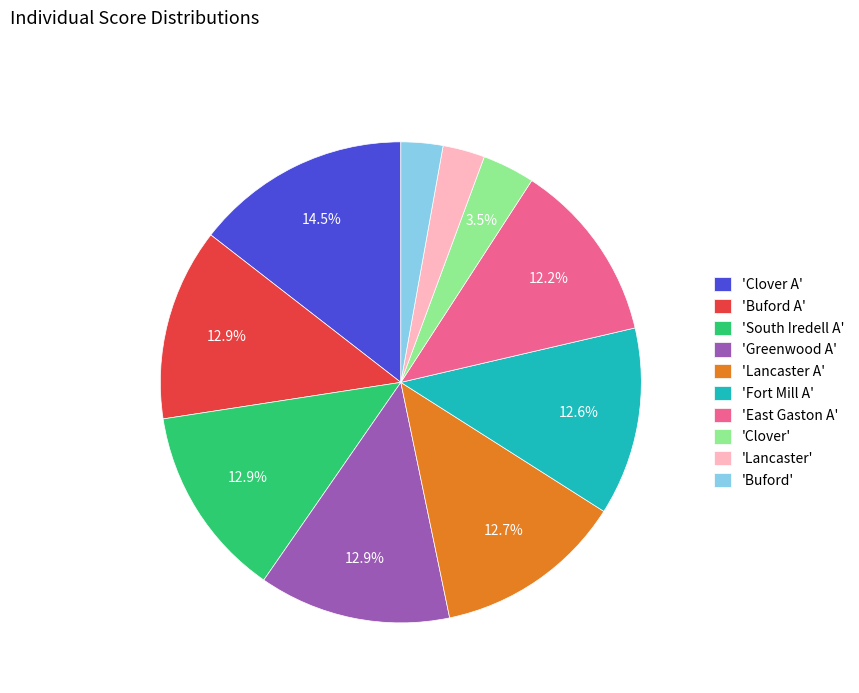

What is the largest slice in the pie chart?

'Clover A'